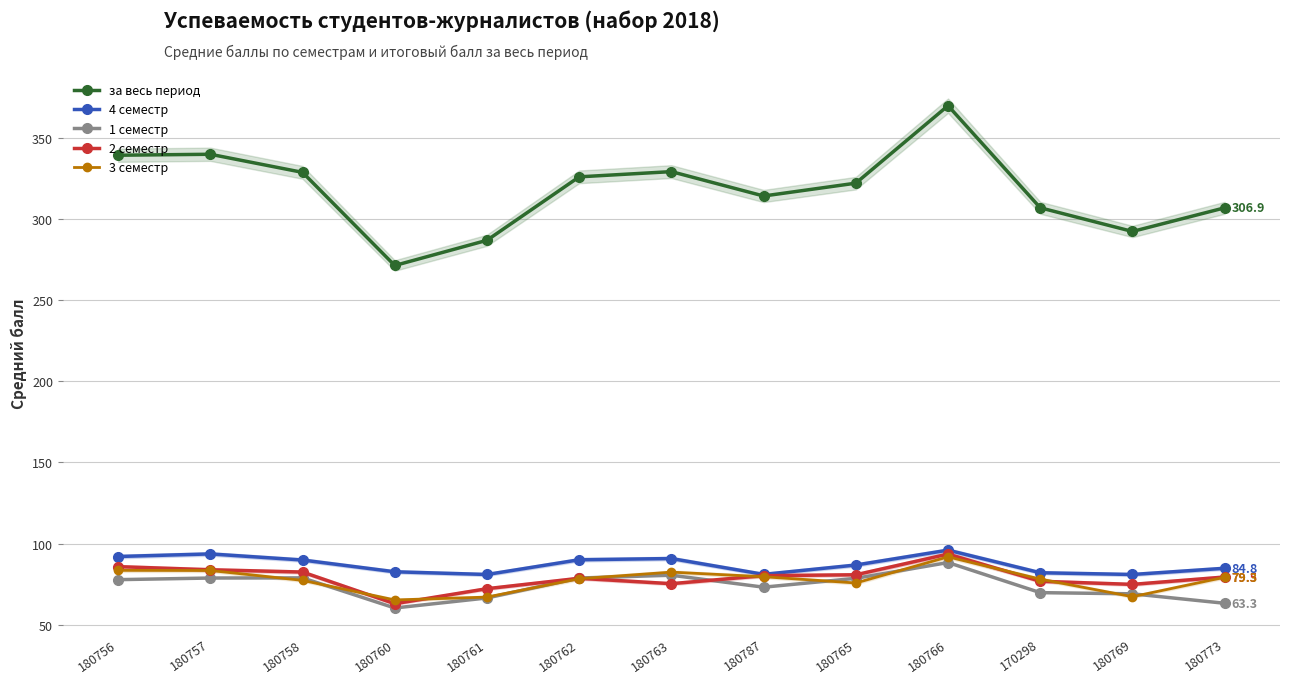

Which label corresponds to the smallest value in the chart?

180760